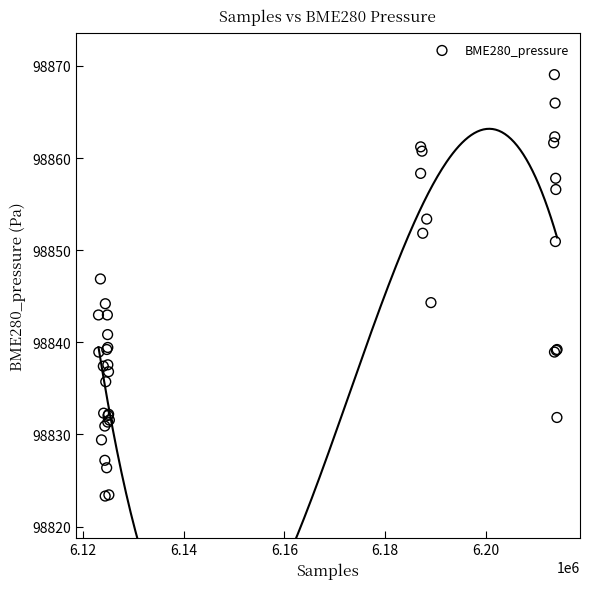

What Y value in the scatter plot is closest to 98846?

98846.9